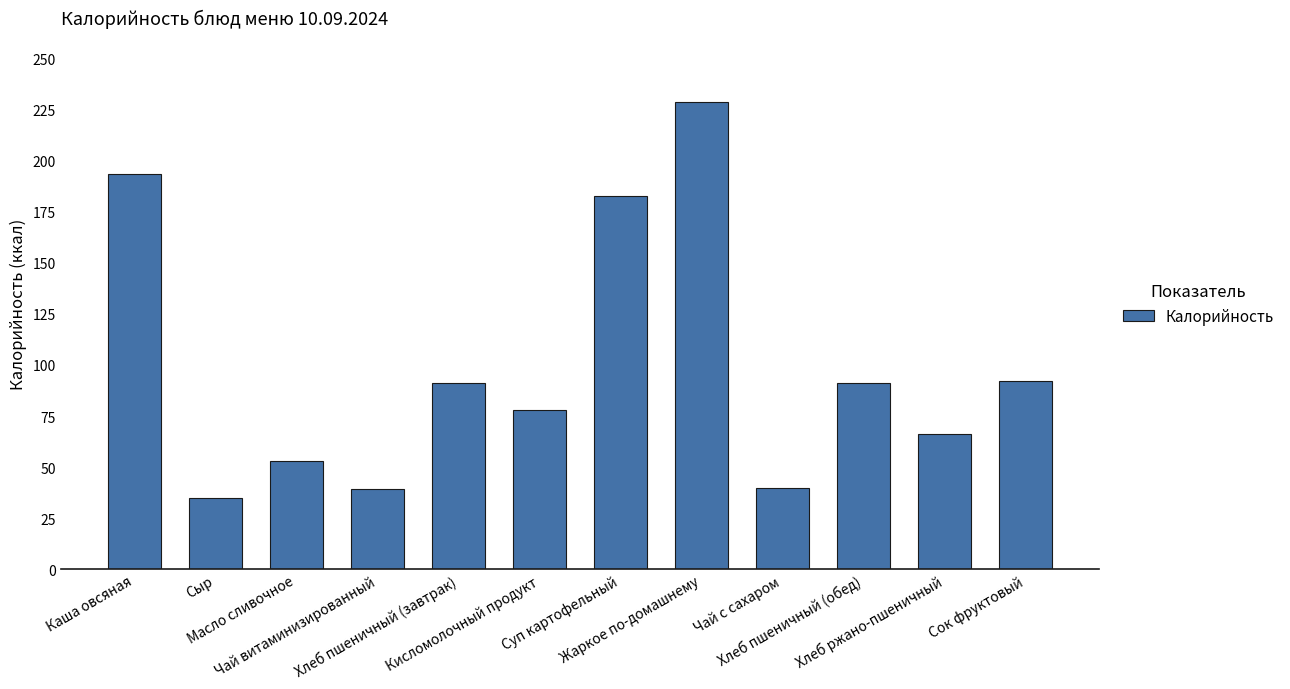

What is the value of the 10th bar from the left?

91.0